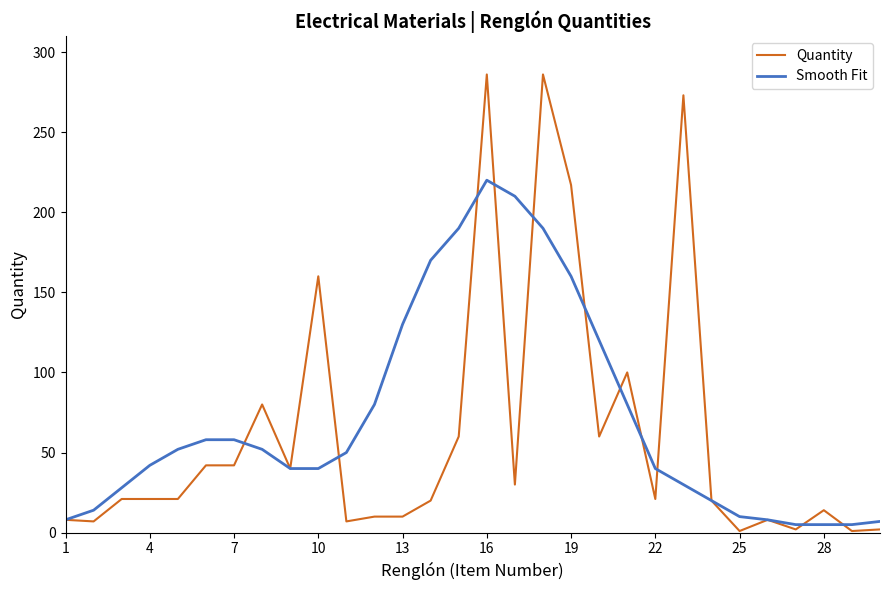

List the series in order of their overall mean, highest first.

Smooth Fit, Quantity